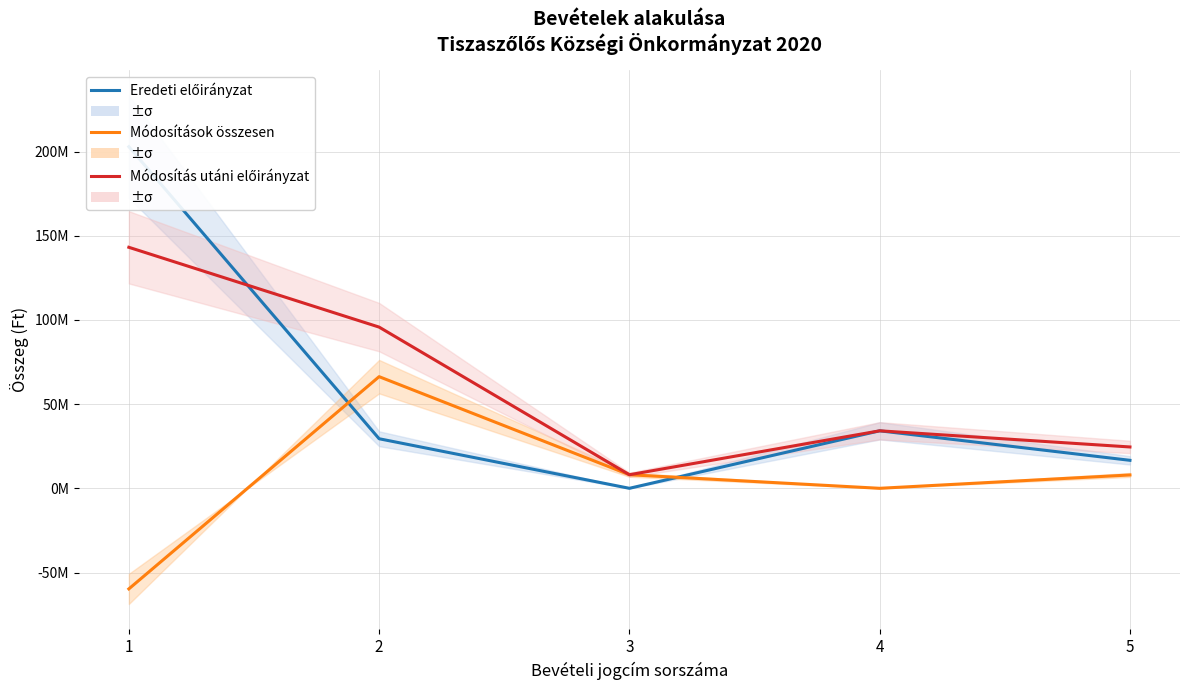

Reading left to right, extract all data points from this chart.

Eredeti előirányzat: 202845625	29428735	0	34140000	16623362
Módosítások összesen: -59732473	66294258	8061048	0	7924418
Módosítás utáni előirányzat: 143113152	95722993	8061048	34140000	24547780